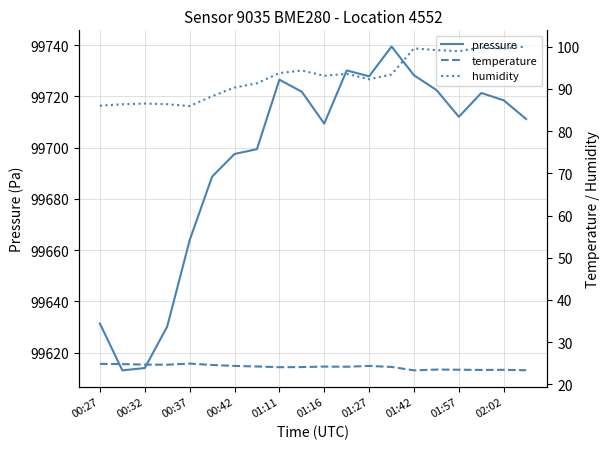

The pressure series shows 99726.5 at 01:11. True or false?

True